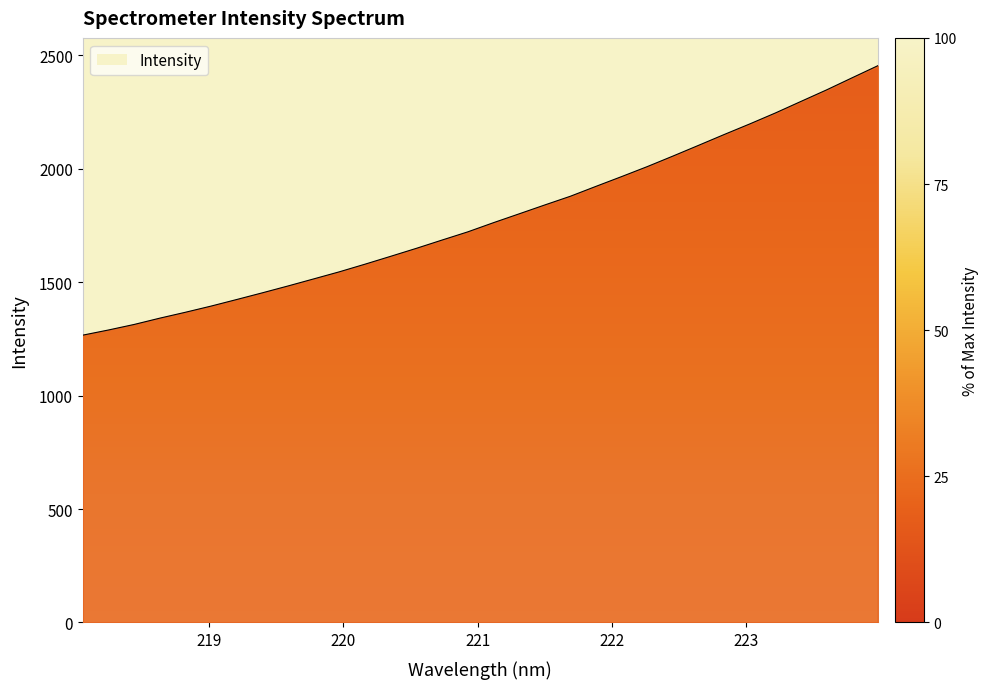

The value at 219.0156 is 1394.8. True or false?

True